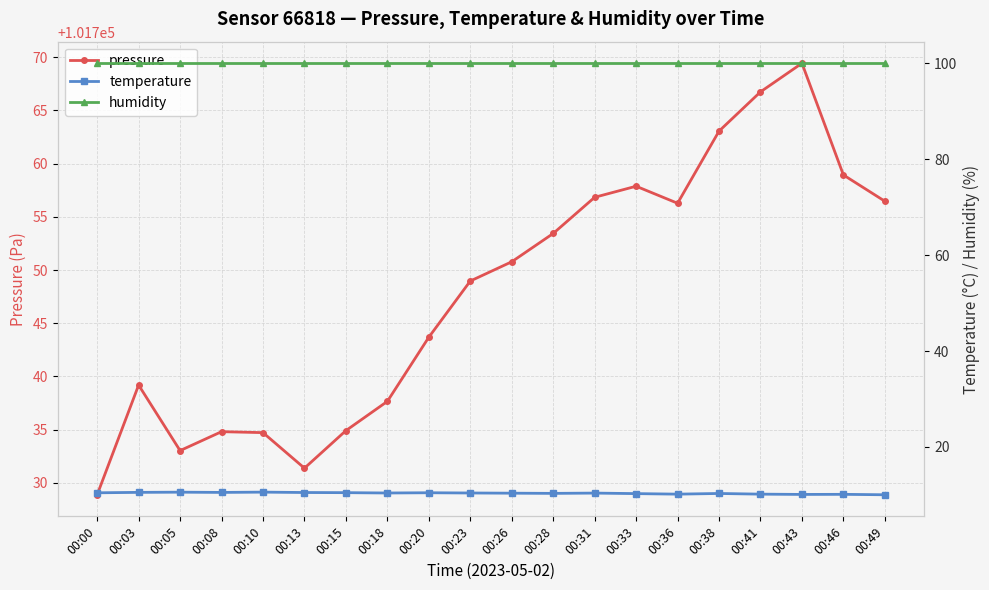

What is the sum of the humidity values at 00:13 and 00:36?

200.0